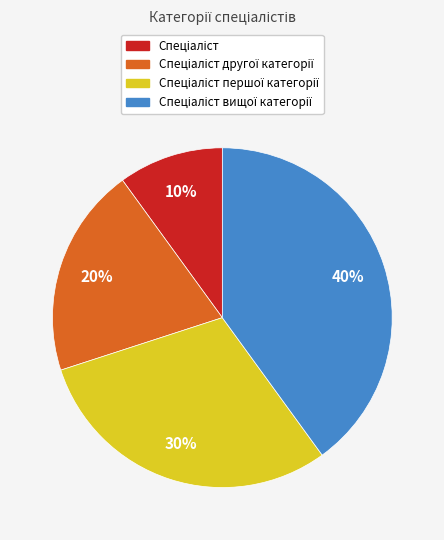

Is there any slice that represents more than half of the pie?

No